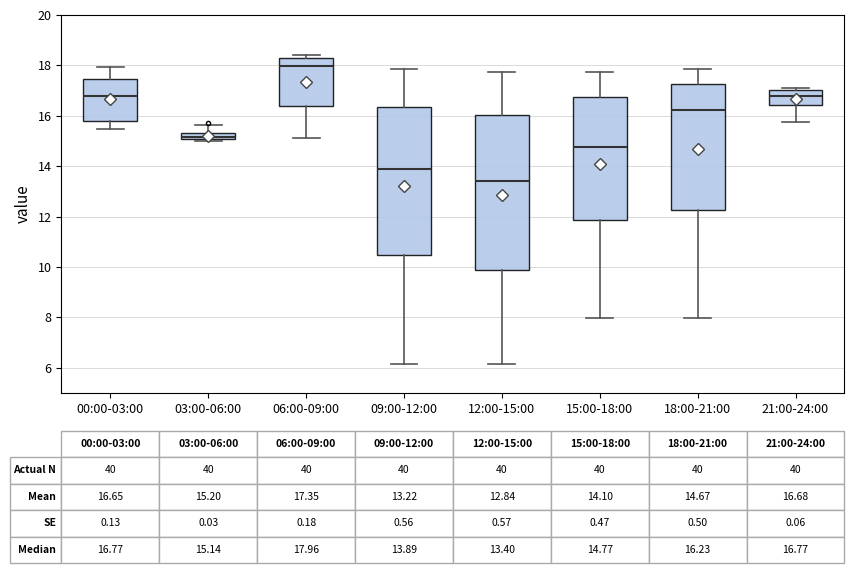

Which box's median line is the highest?

06:00-09:00